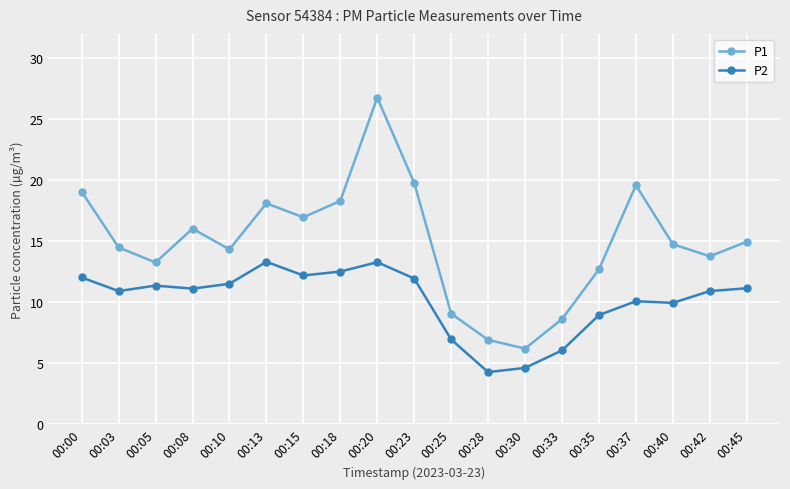

Count the number of data series in this chart.

2